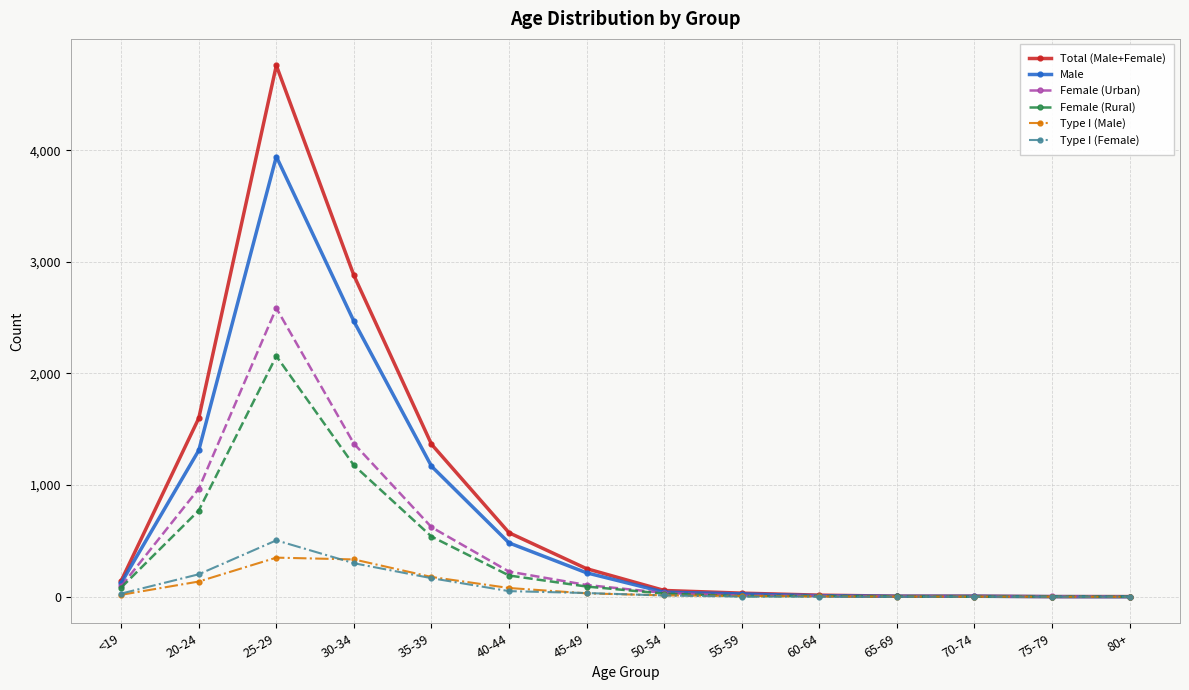

What is the label of the 12th point from the left?

70-74